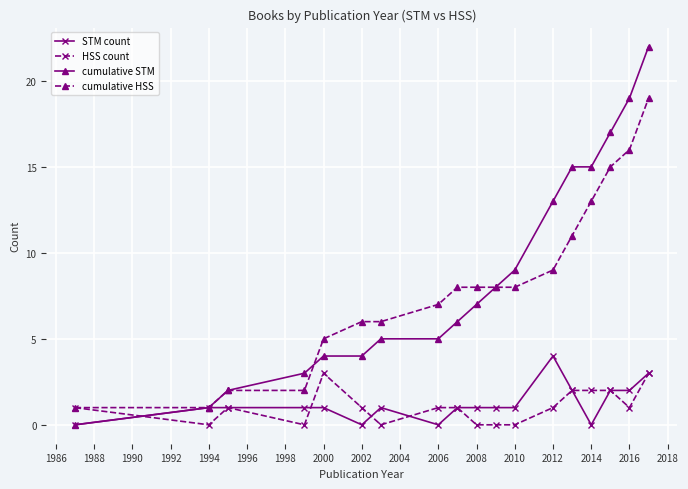

What is the greatest value displayed?

22